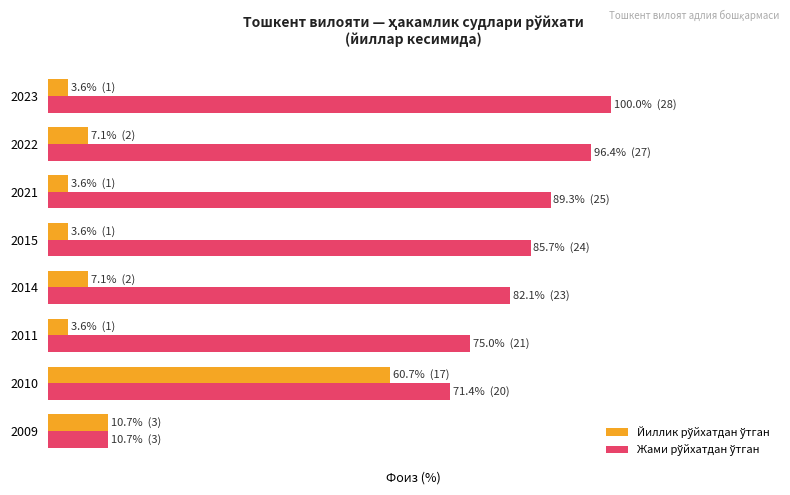

What are all the series names shown in the legend?

Йиллик рўйхатдан ўтган, Жами рўйхатдан ўтган